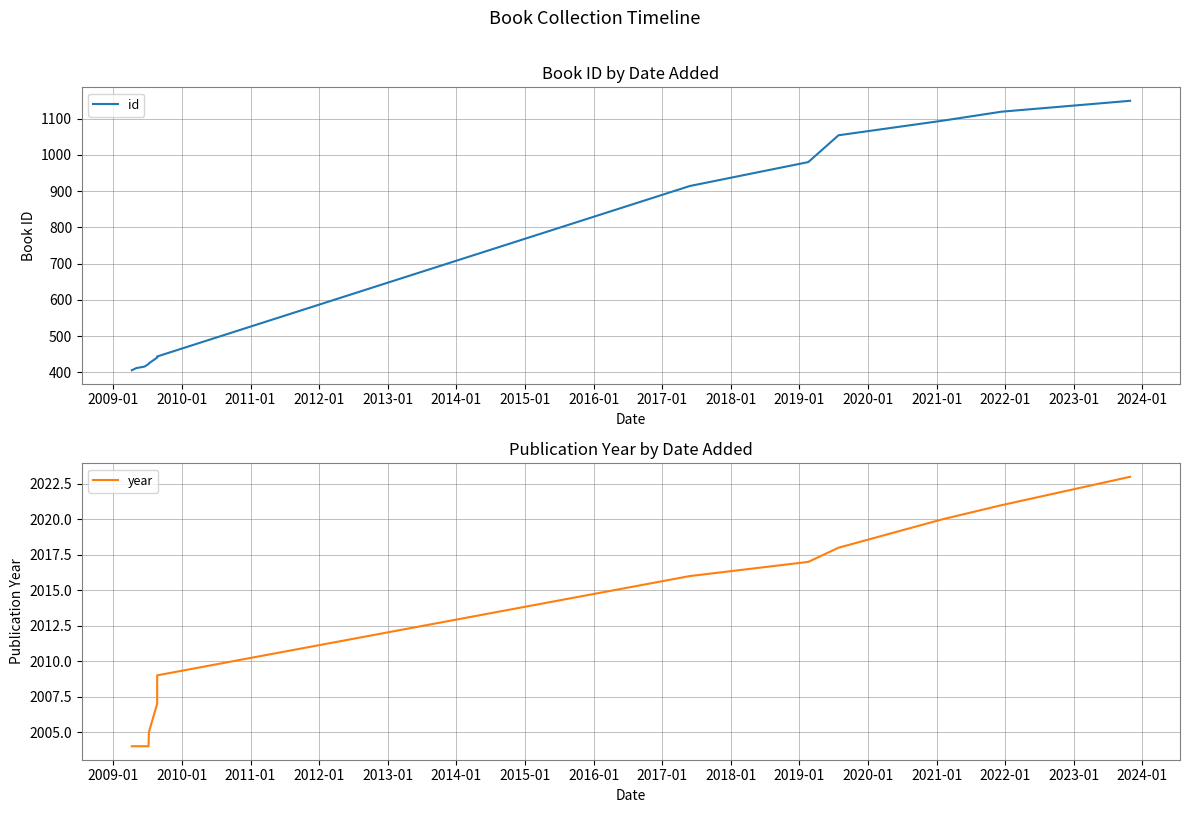

At which label is id closest to 777?

2015-01